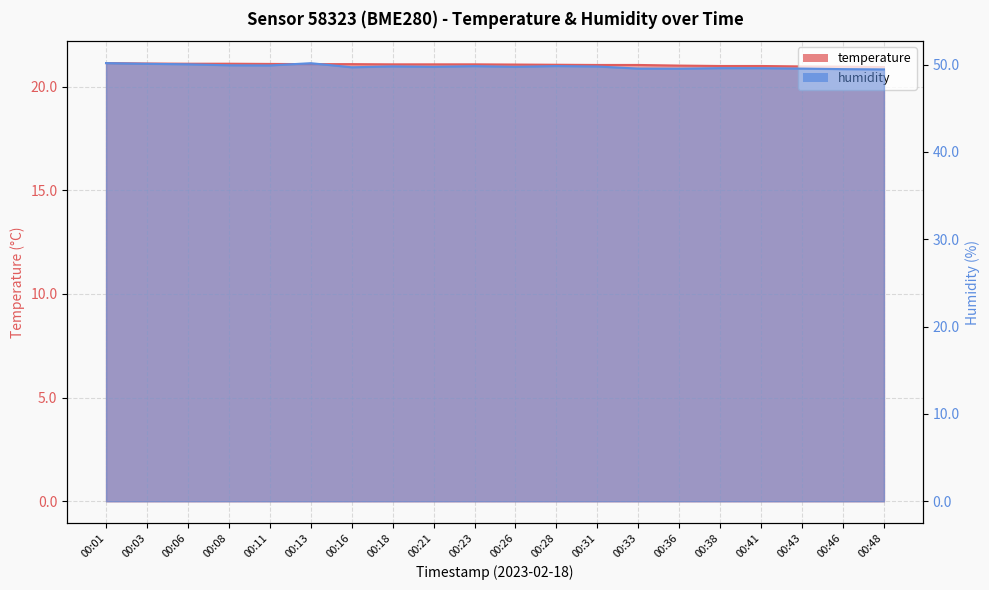

Reading left to right, extract all data points from this chart.

temperature: 00:01=21.1	00:03=21.1	00:06=21.1	00:08=21.1	00:11=21.1	00:13=21.1	00:16=21.1	00:18=21.1	00:21=21.1	00:23=21.1	00:26=21.1	00:28=21.1	00:31=21.0	00:33=21.0	00:36=21.0	00:38=21.0	00:41=21.0	00:43=21.0	00:46=21.0	00:48=20.9
humidity: 00:01=50.2	00:03=50.1	00:06=50.0	00:08=49.9	00:11=49.9	00:13=50.2	00:16=49.7	00:18=49.8	00:21=49.8	00:23=49.8	00:26=49.8	00:28=49.8	00:31=49.8	00:33=49.5	00:36=49.5	00:38=49.6	00:41=49.6	00:43=49.5	00:46=49.5	00:48=49.5